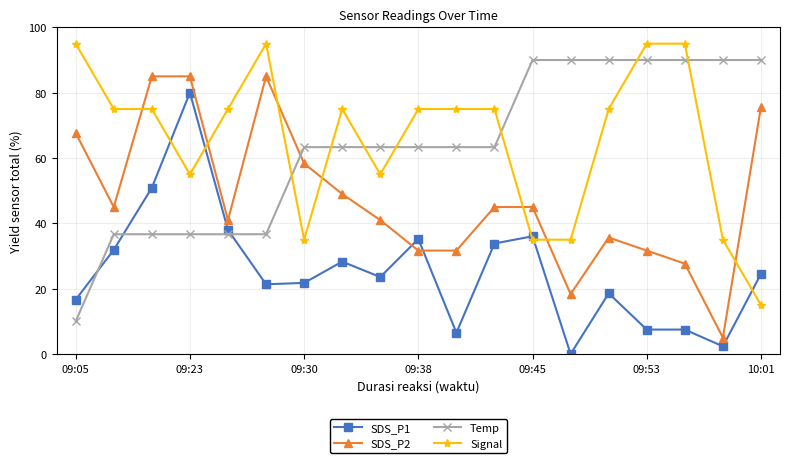

What is the average value of the Signal series?

65.5